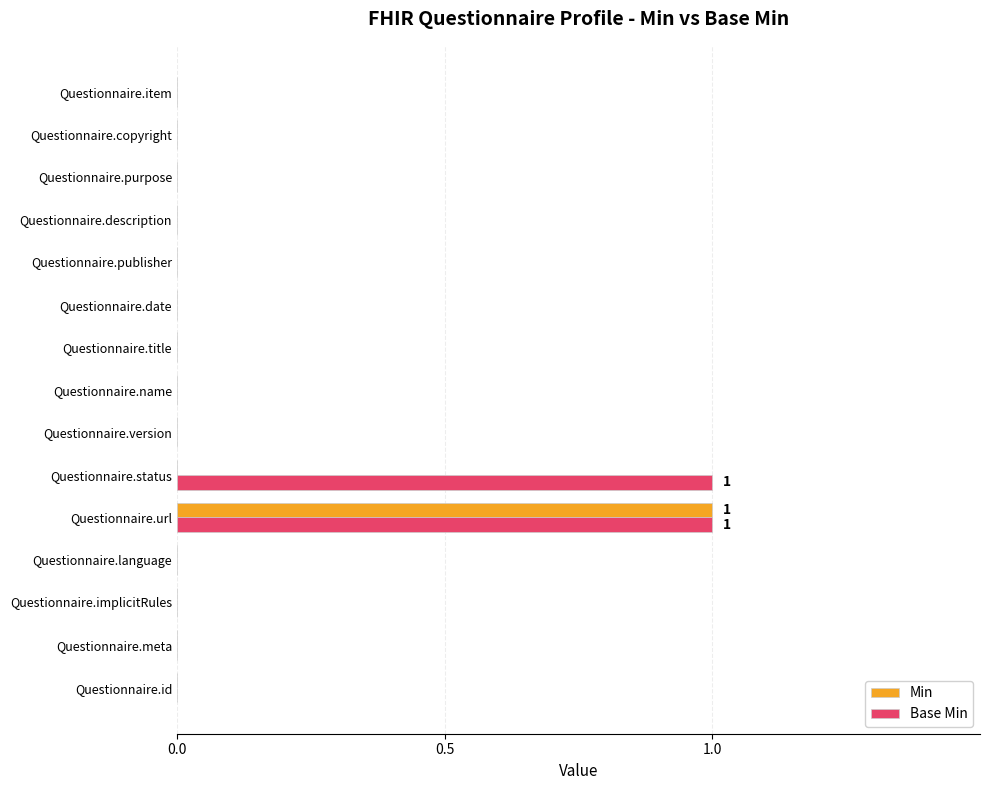

The Base Min series shows 0 at Questionnaire.item. True or false?

True